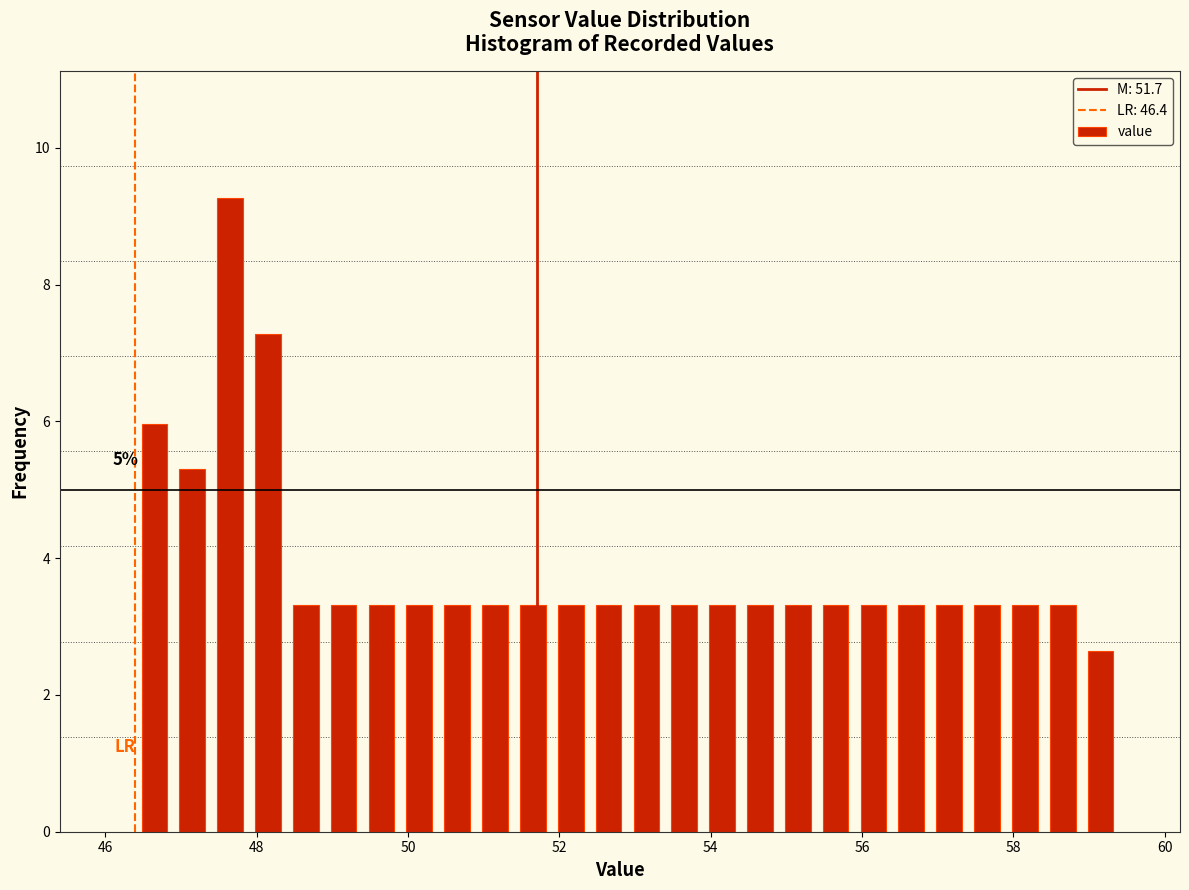

Around what value on the x-axis is the tallest bar? Give the approximate position of its centre, as read against the axis.

47.6